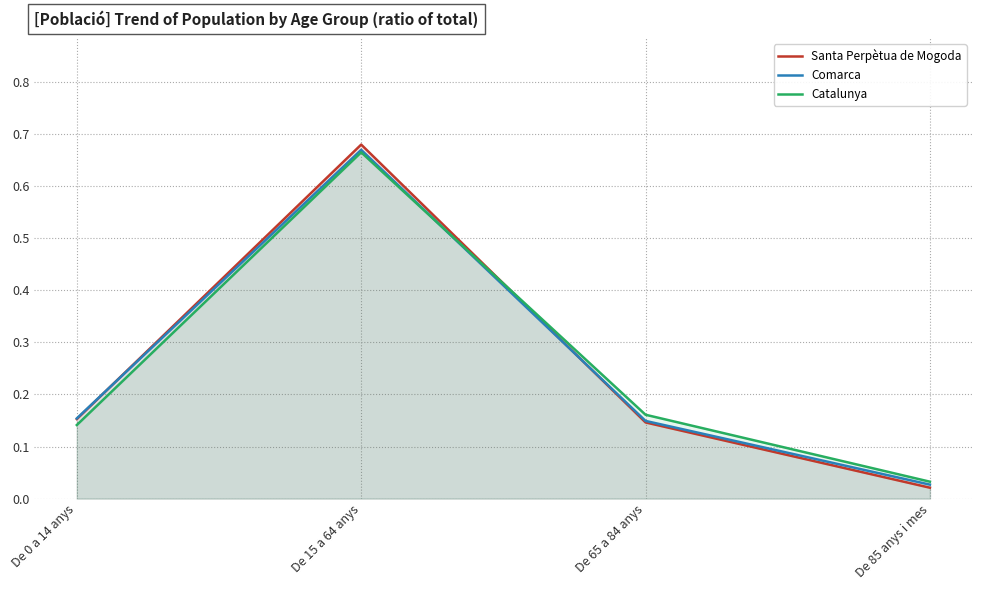

True or false: Catalunya has more than 2 interior local peaks.

False